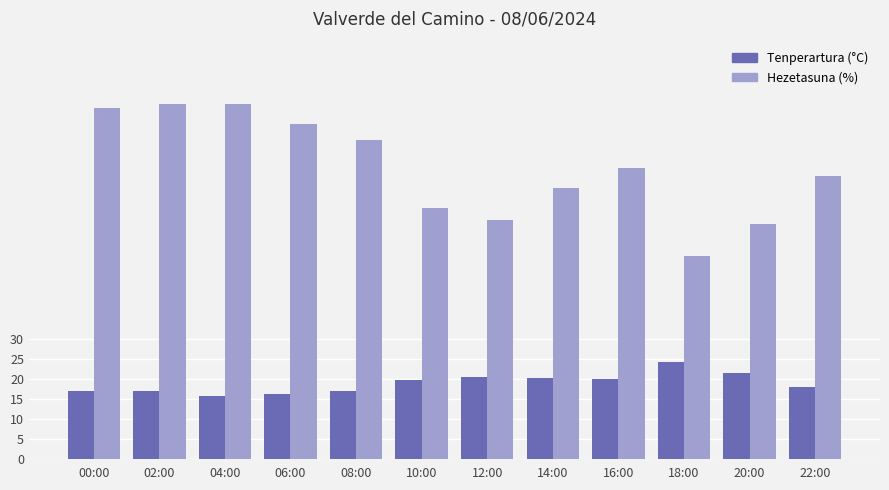

True or false: Tenperartura (°C) has a value of 19.7 at 10:00.

True